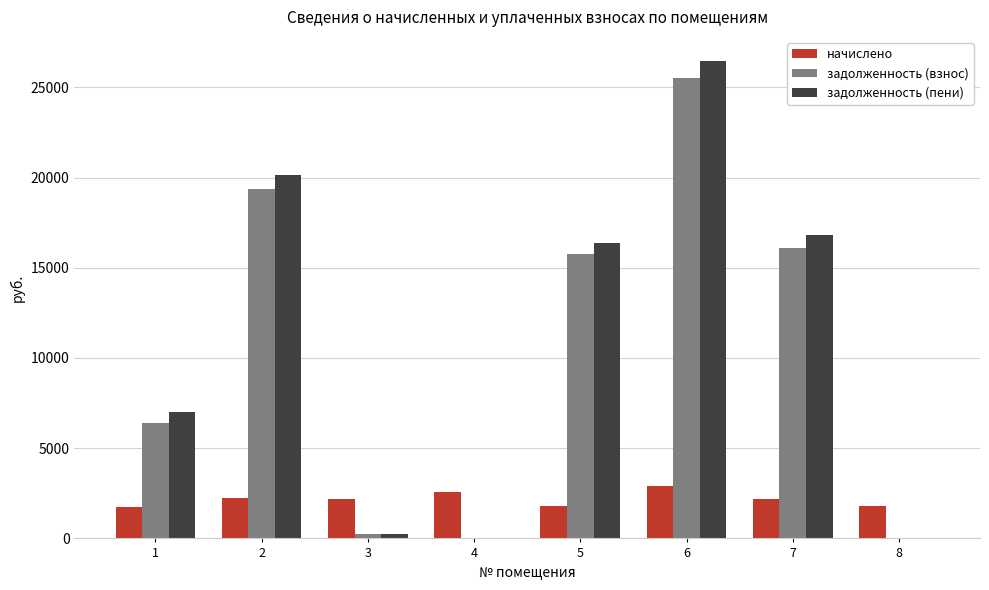

The задолженность (пени) series shows 241.3 at 3. True or false?

True